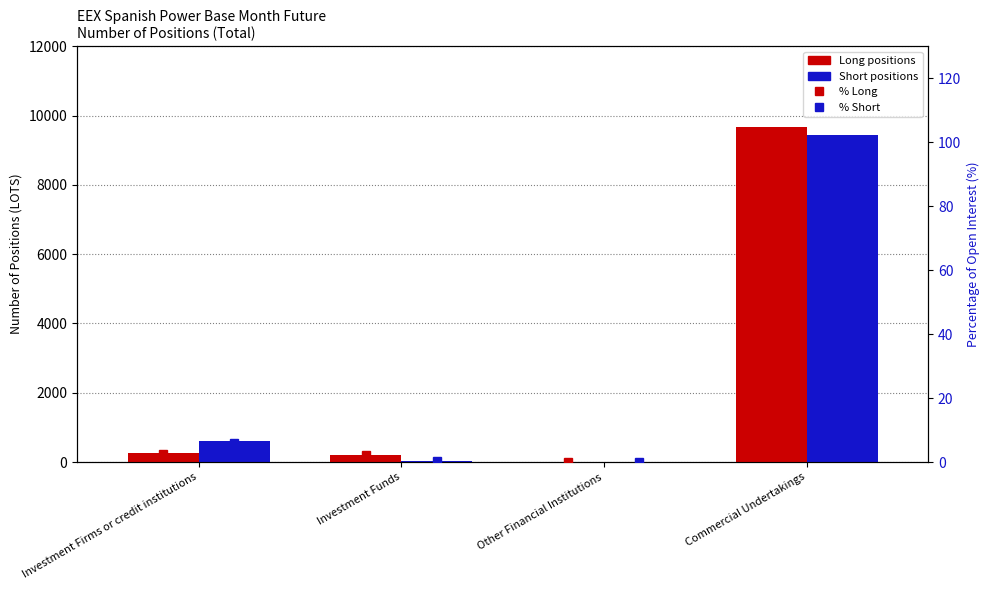

What is the label of the 4th bar from the left?

Commercial Undertakings